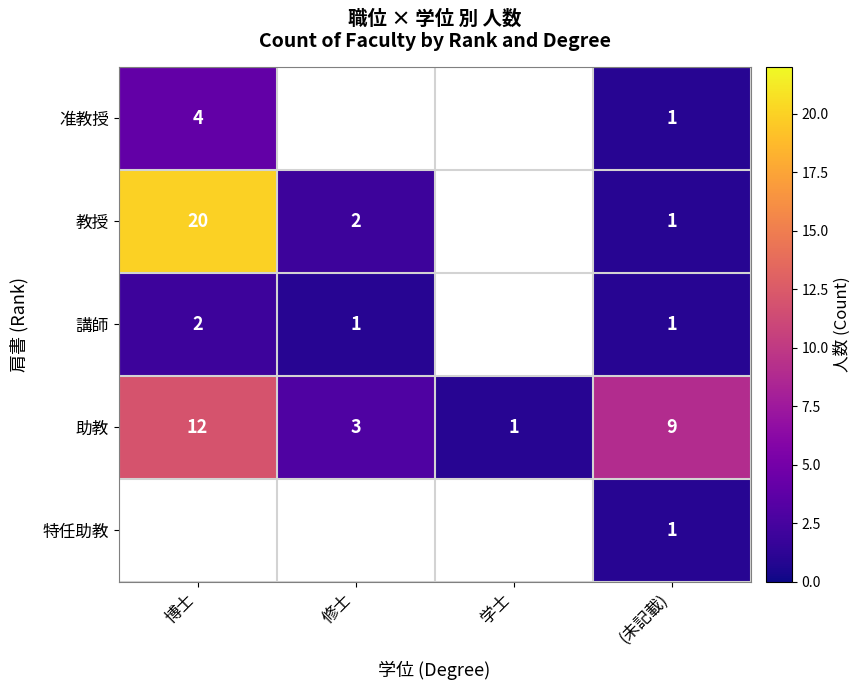

Is the value of 助教 at 博士 greater than the value of 講師 at 博士?

Yes